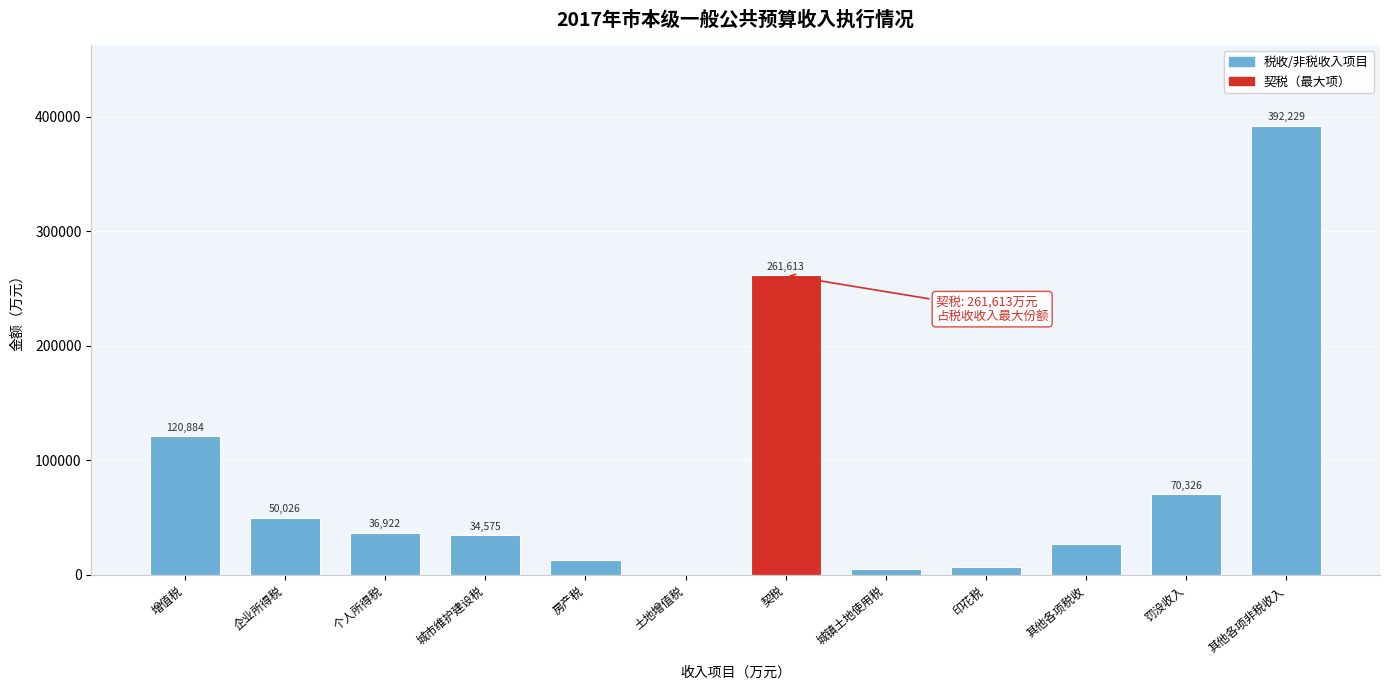

Reading right to left, extract all data points from this chart.

其他各项非税收入=392229	罚没收入=70326	其他各项税收=27255	印花税=6968	城镇土地使用税=4776	契税=261613	土地增值税=1	房产税=12618	城市维护建设税=34575	个人所得税=36922	企业所得税=50026	增值税=120884